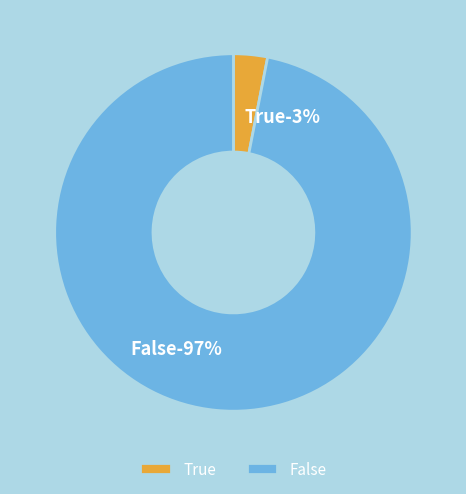

What percentage is the False slice, to the nearest percent?

97%